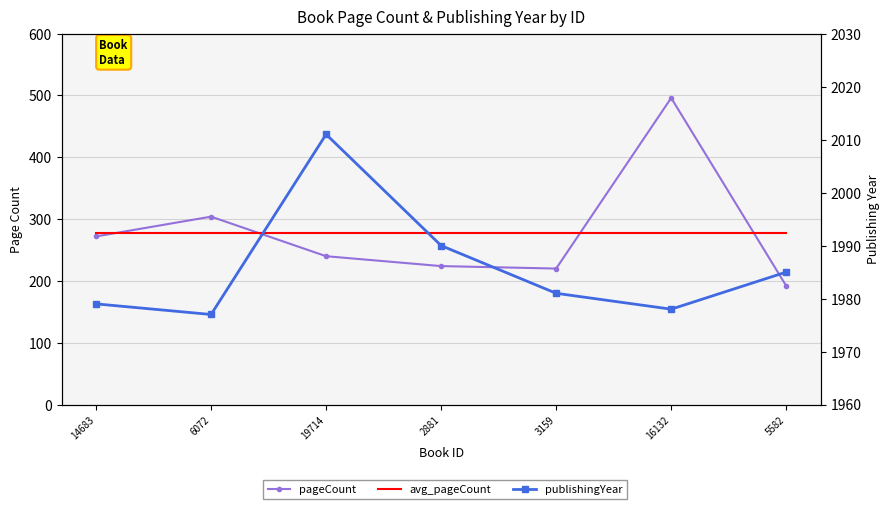

Reading left to right, what are all the values shown in this chart?

pageCount: 14683=272.0	6072=304.0	19714=240.0	2881=224.0	3159=220.0	16132=496.0	5582=192.0
avg_pageCount: 14683=278.3	6072=278.3	19714=278.3	2881=278.3	3159=278.3	16132=278.3	5582=278.3
publishingYear: 14683=1979.0	6072=1977.0	19714=2011.0	2881=1990.0	3159=1981.0	16132=1978.0	5582=1985.0